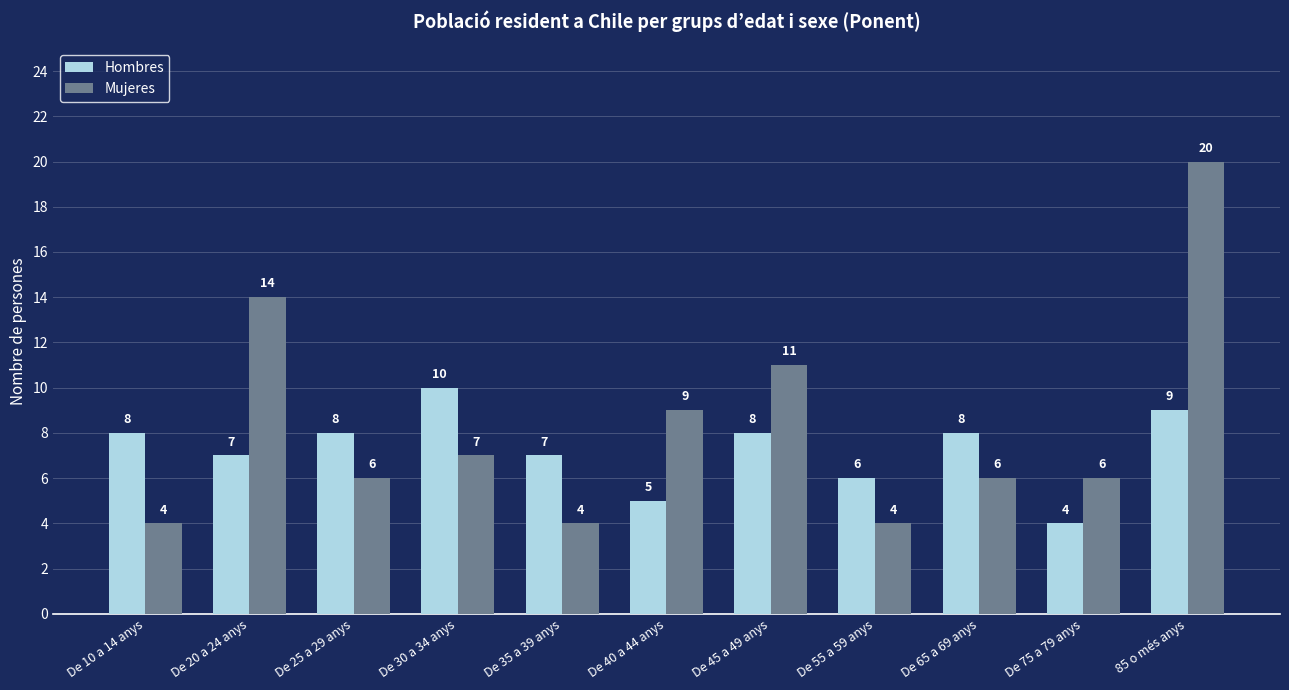

List the series in order of their peak value, highest first.

Mujeres, Hombres